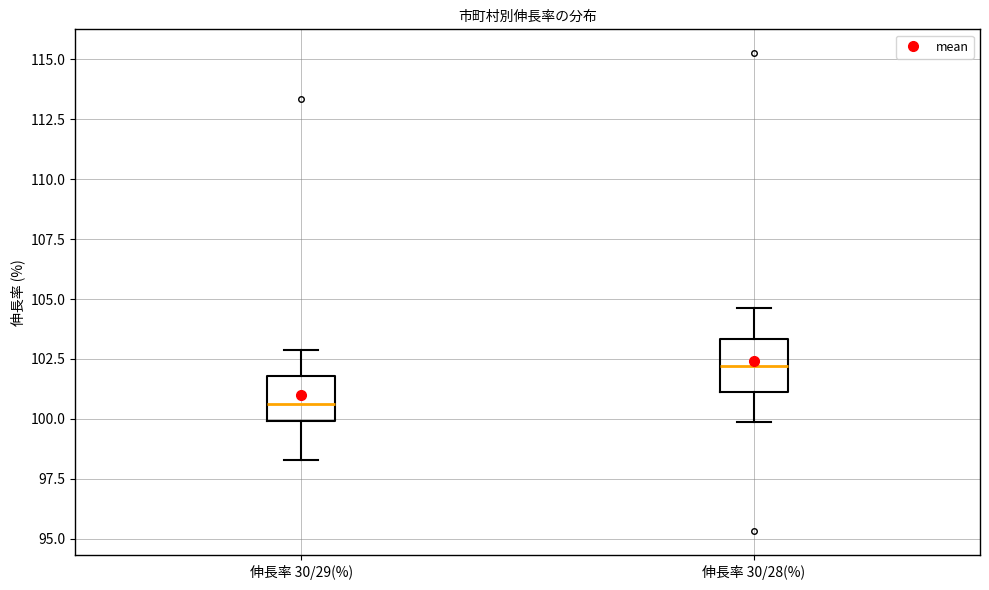

Where is the upper edge of the box for 伸長率 30/28(%) on the y-axis? The values are not printed on the chart, so give them approximately, as read against the axis.

103.5